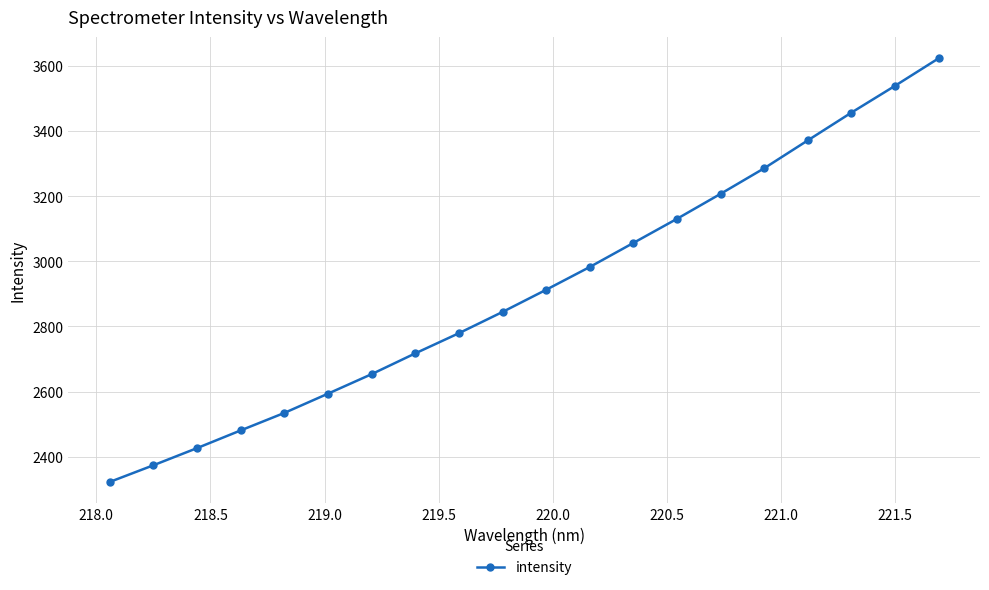

What is the value of the 11th point from the left?

2912.8